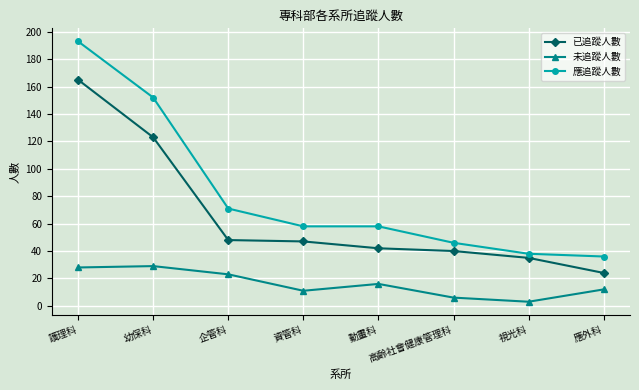

What is the maximum value for 未追蹤人數?

29